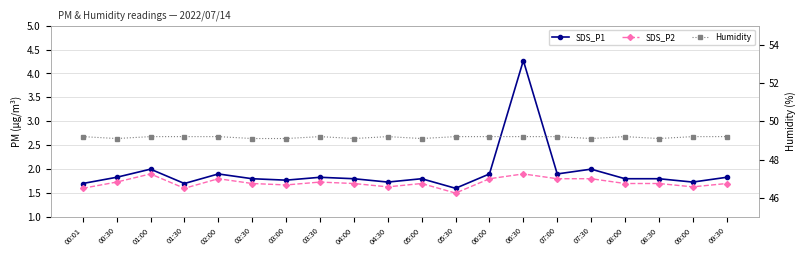

Which series has the largest total across all categories?

Humidity